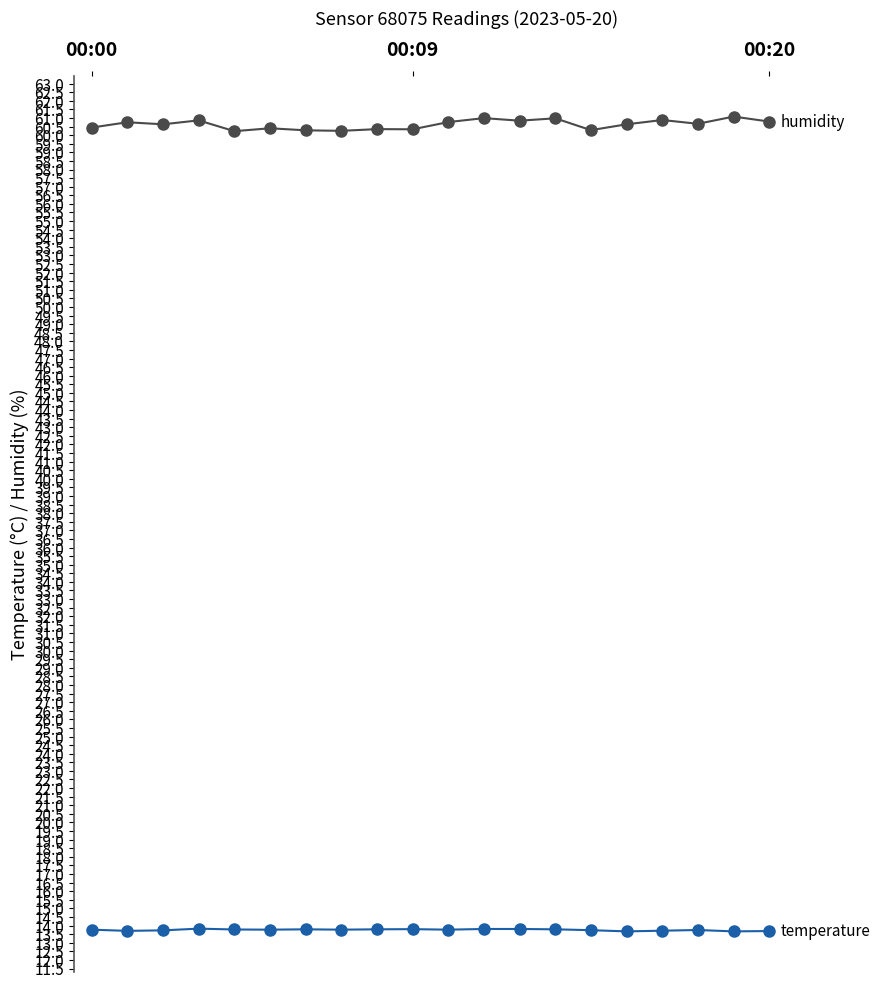

How many lines are shown in the chart?

2